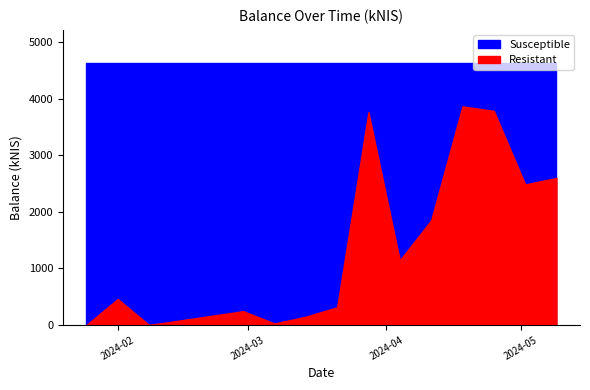

Where is the data nearest to the value 1933?

2024-04-11